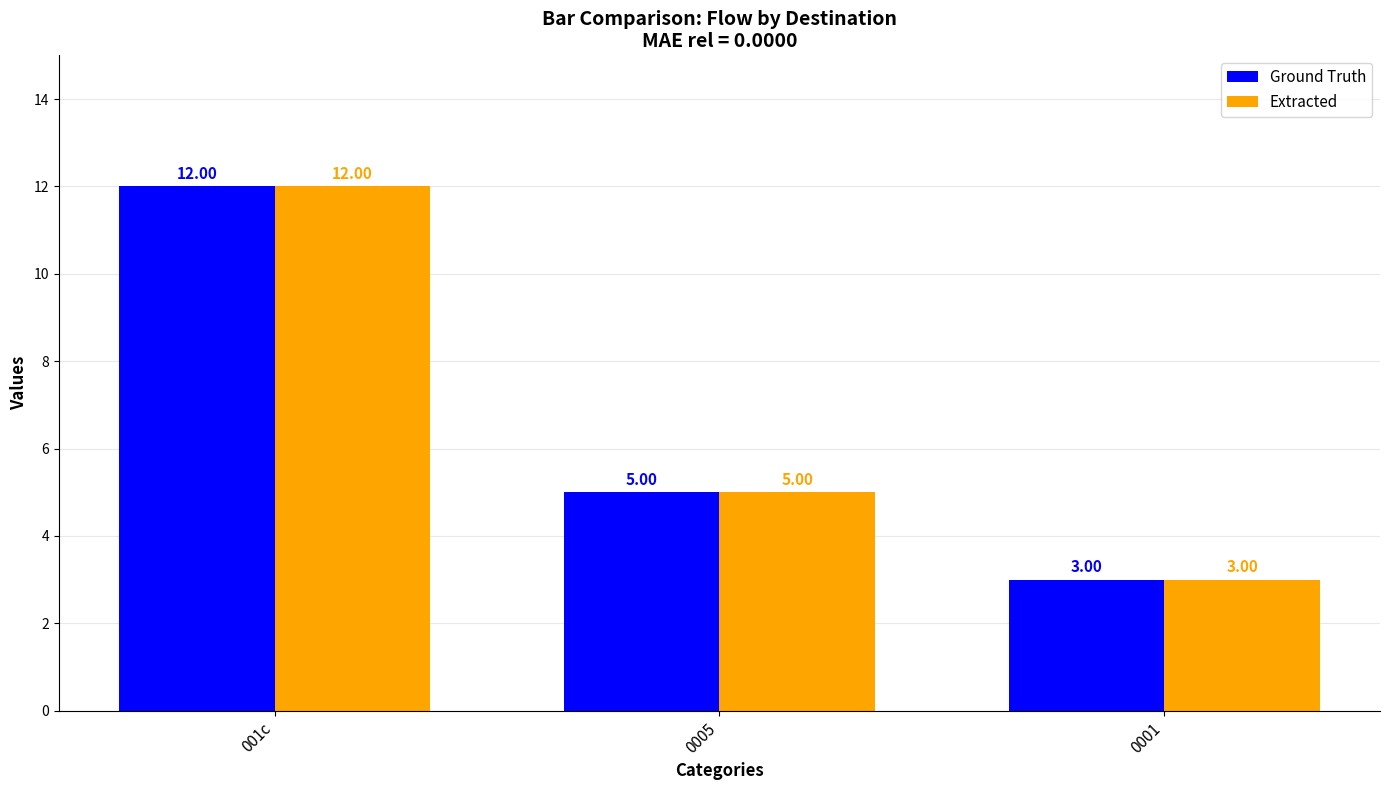

At which category is the sum across all series the highest?

001c